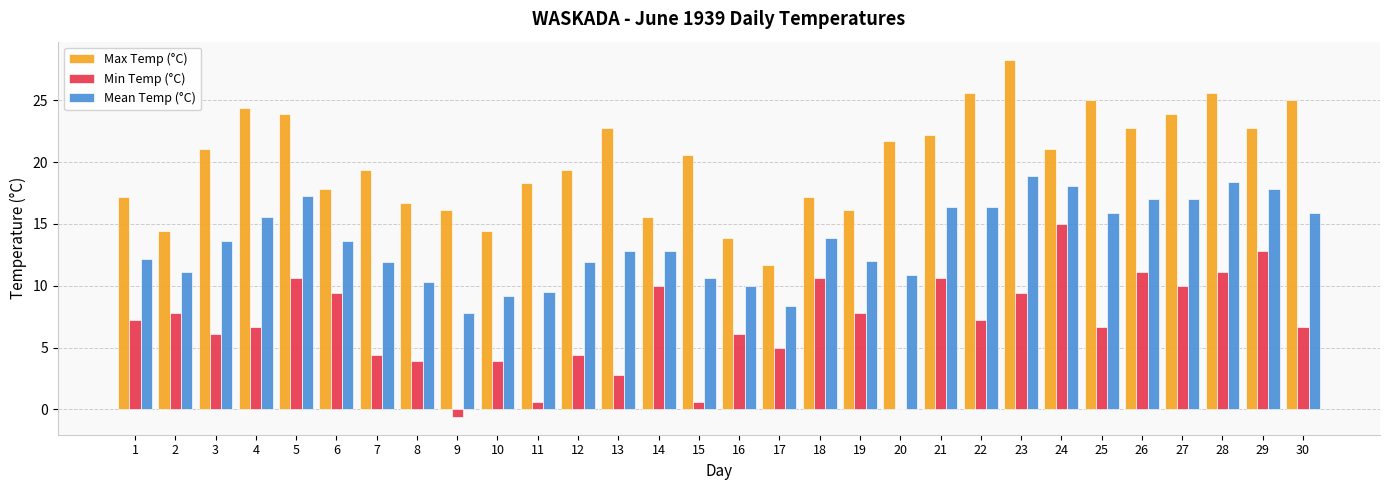

What are all the series names shown in the legend?

Max Temp (°C), Min Temp (°C), Mean Temp (°C)